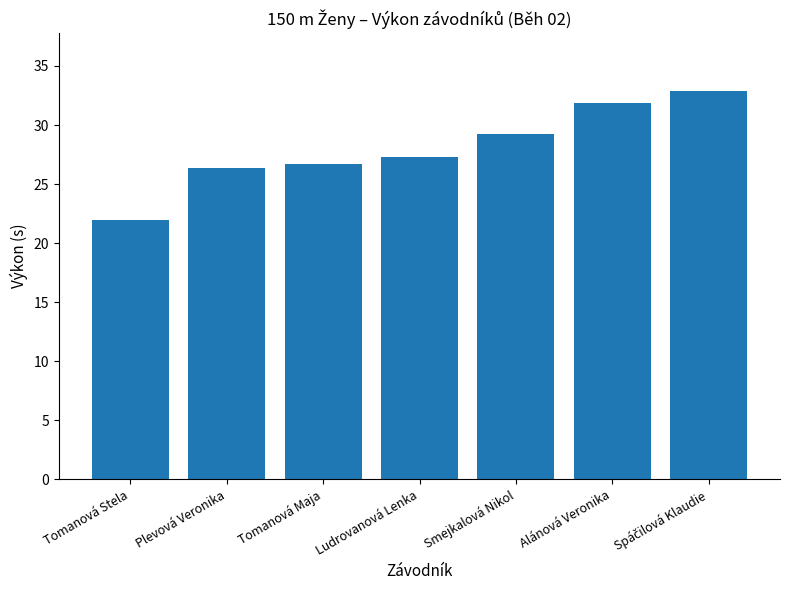

How many data points are above 27?

4